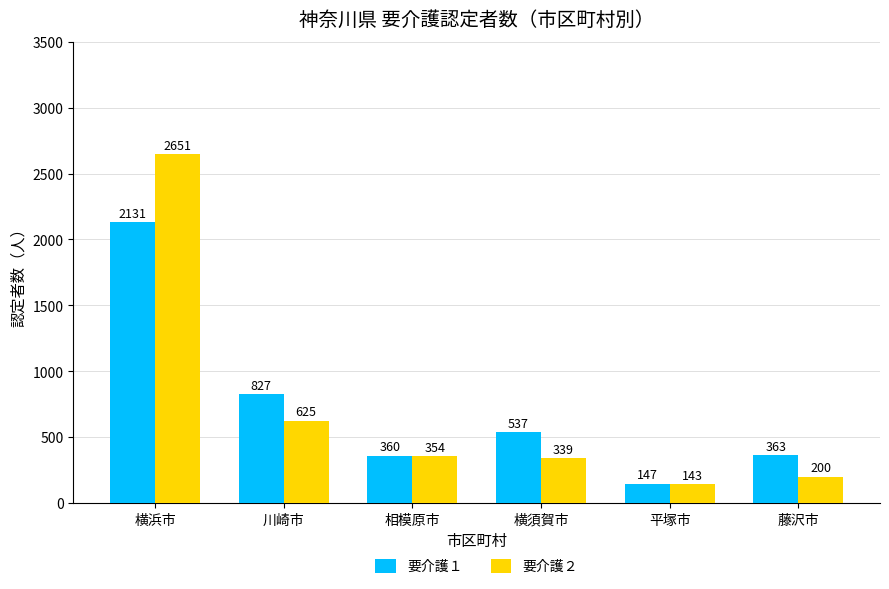

What is the lowest value of the 要介護２ series?

143